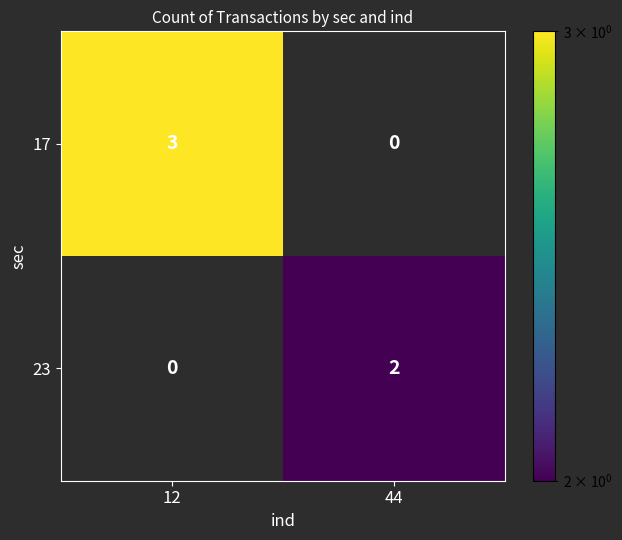

How many categories are shown in the chart?

2